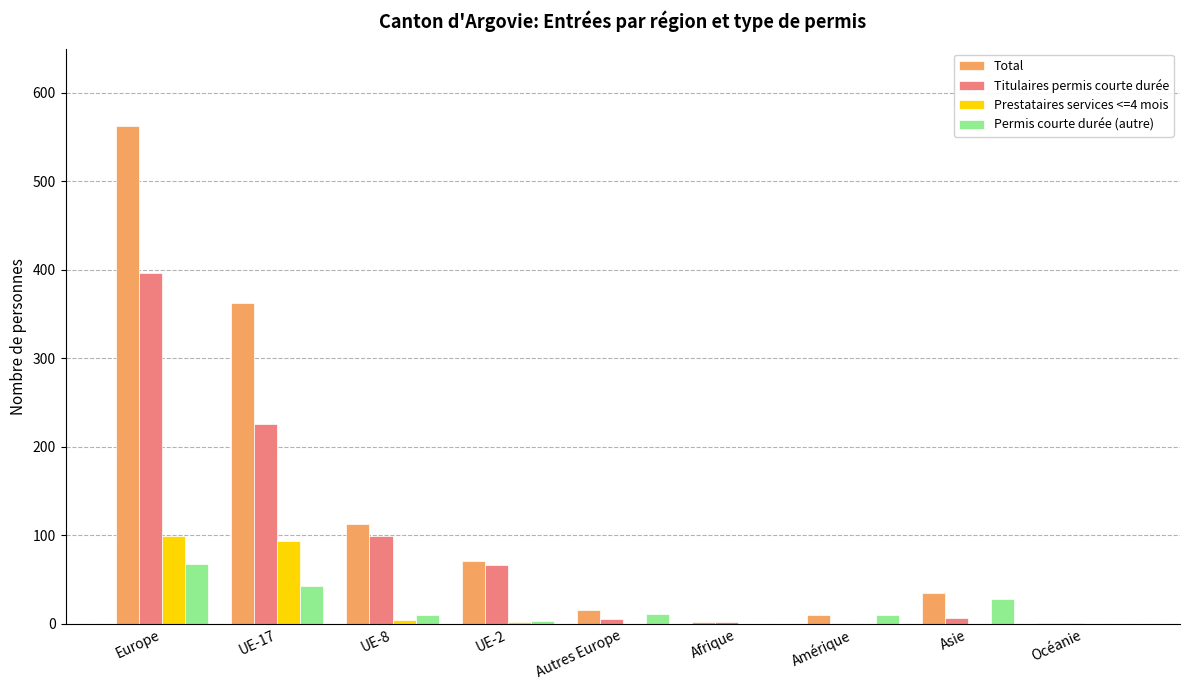

What is the highest value of the Total series?

563